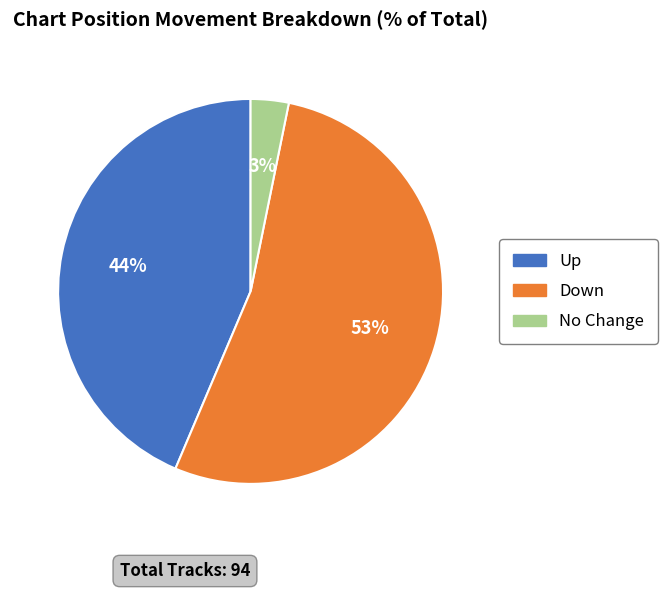

The No Change slice represents 11% of the pie. True or false?

False